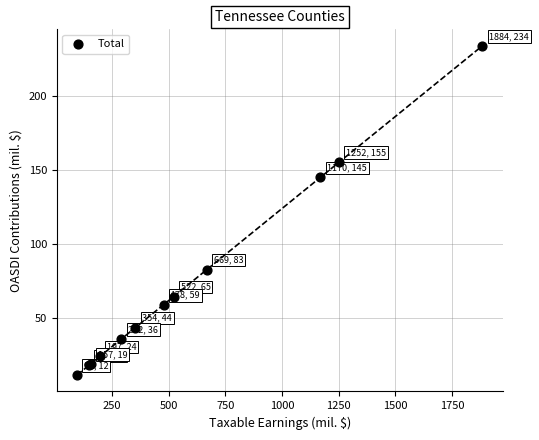

What Y value in the scatter plot is closest to 122?

145.0